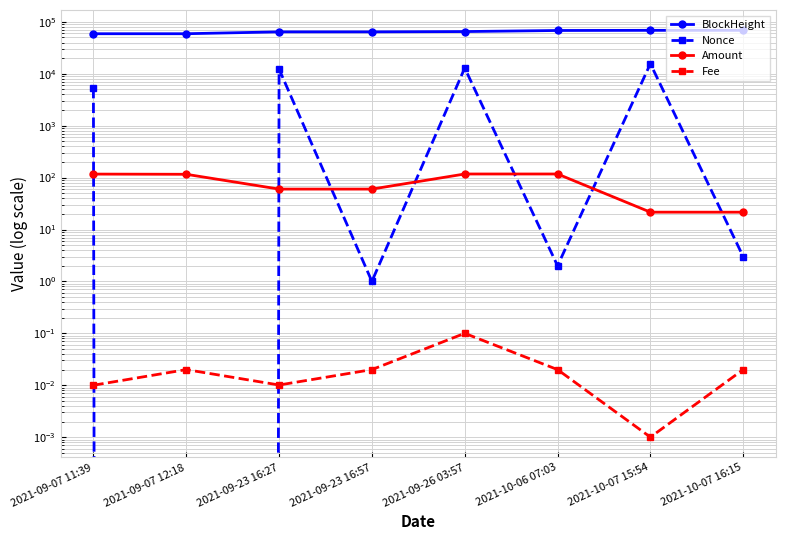

Where is the first local maximum for Nonce?

2021-09-23 16:27